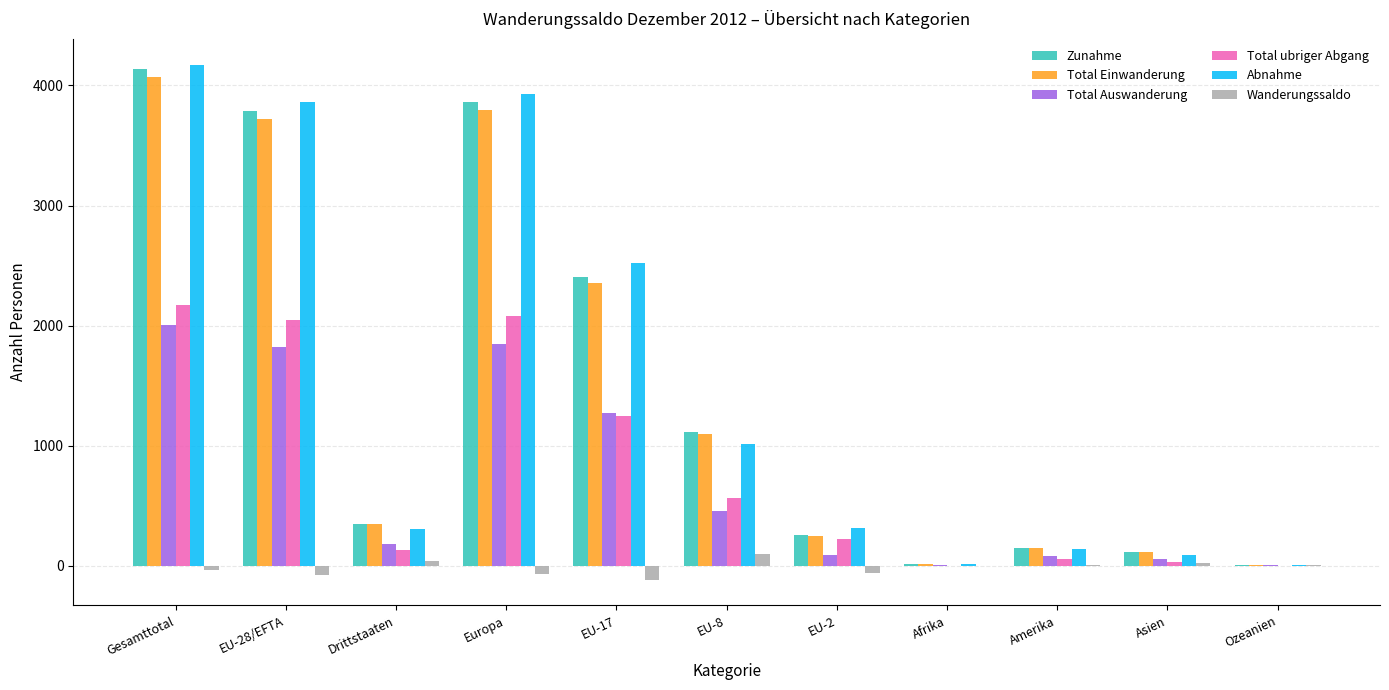

What are all the series names shown in the legend?

Zunahme, Total Einwanderung, Total Auswanderung, Total ubriger Abgang, Abnahme, Wanderungssaldo